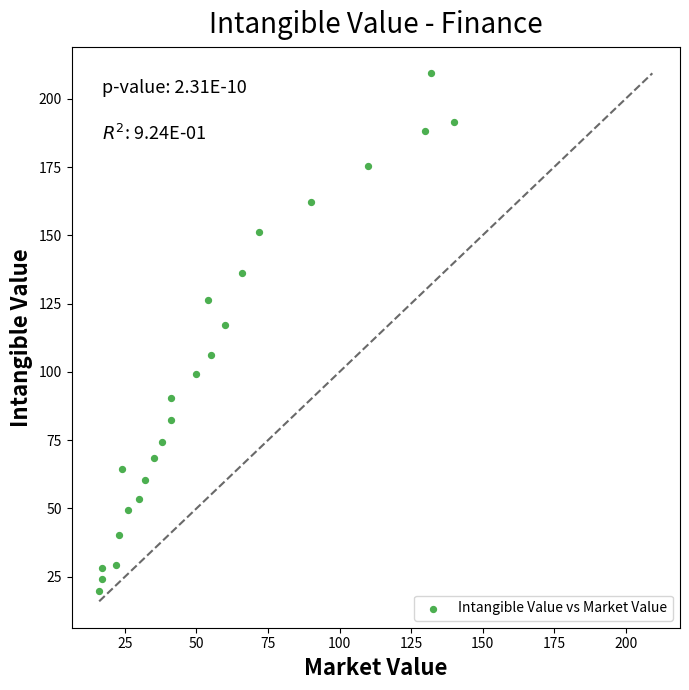

What Y value in the scatter plot is closest to 114?

117.3